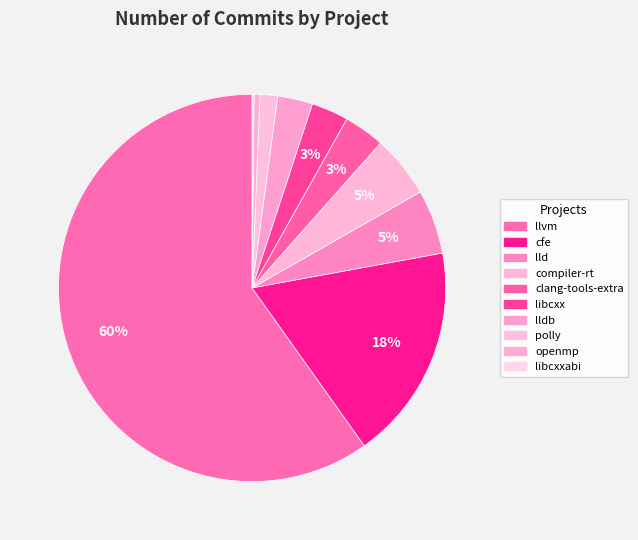

True or false: libcxxabi accounts for 1% of the total.

False